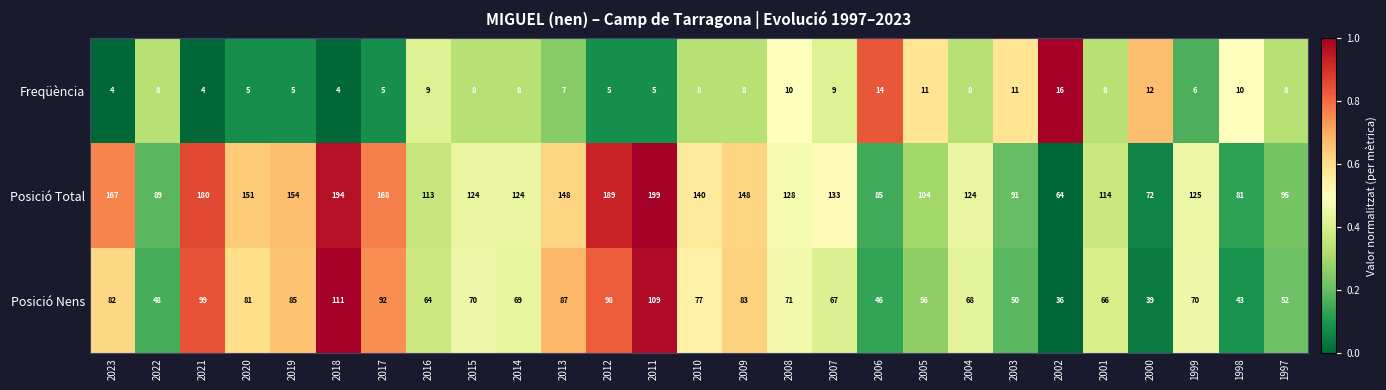

At how many categories does at least one series exceed 163?

6